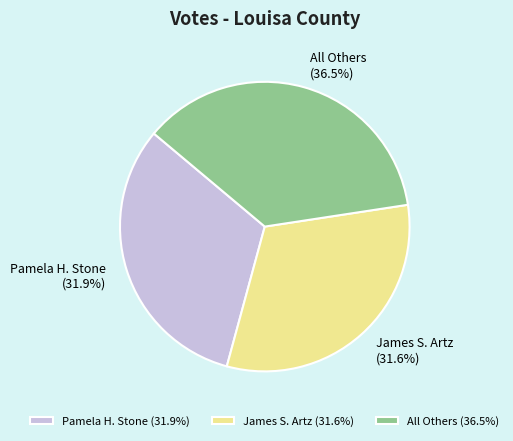

The James S. Artz slice represents 32% of the pie. True or false?

True